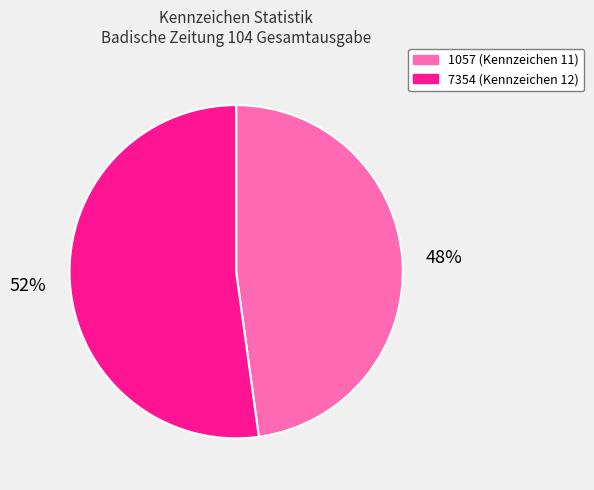

True or false: 1057 accounts for 48% of the total.

True